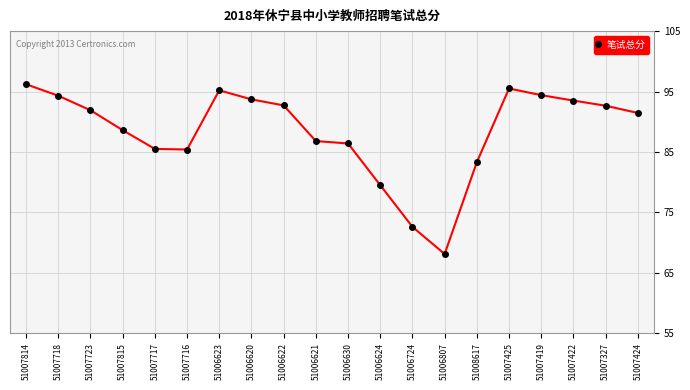

The value at 51006623 is 95.2. True or false?

True